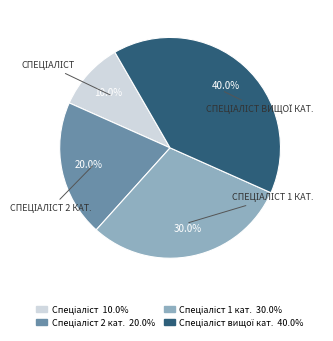

To the nearest percent, what is the average slice percentage?

25%